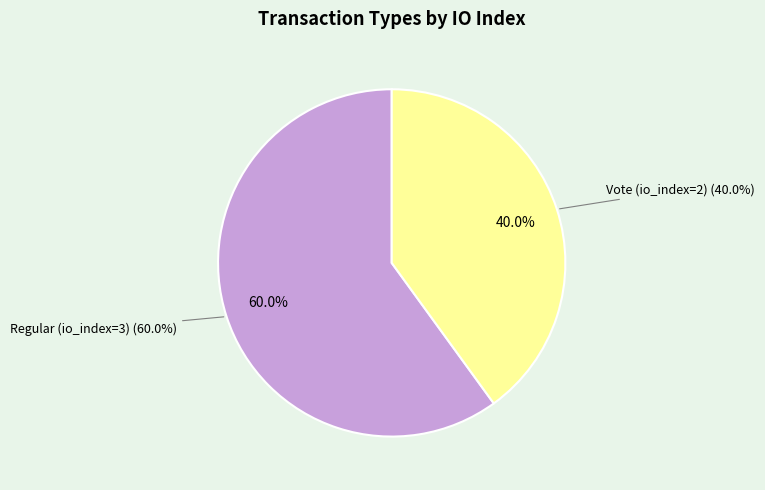

Is it true that Regular (io_index=3) is 66% of the pie?

False